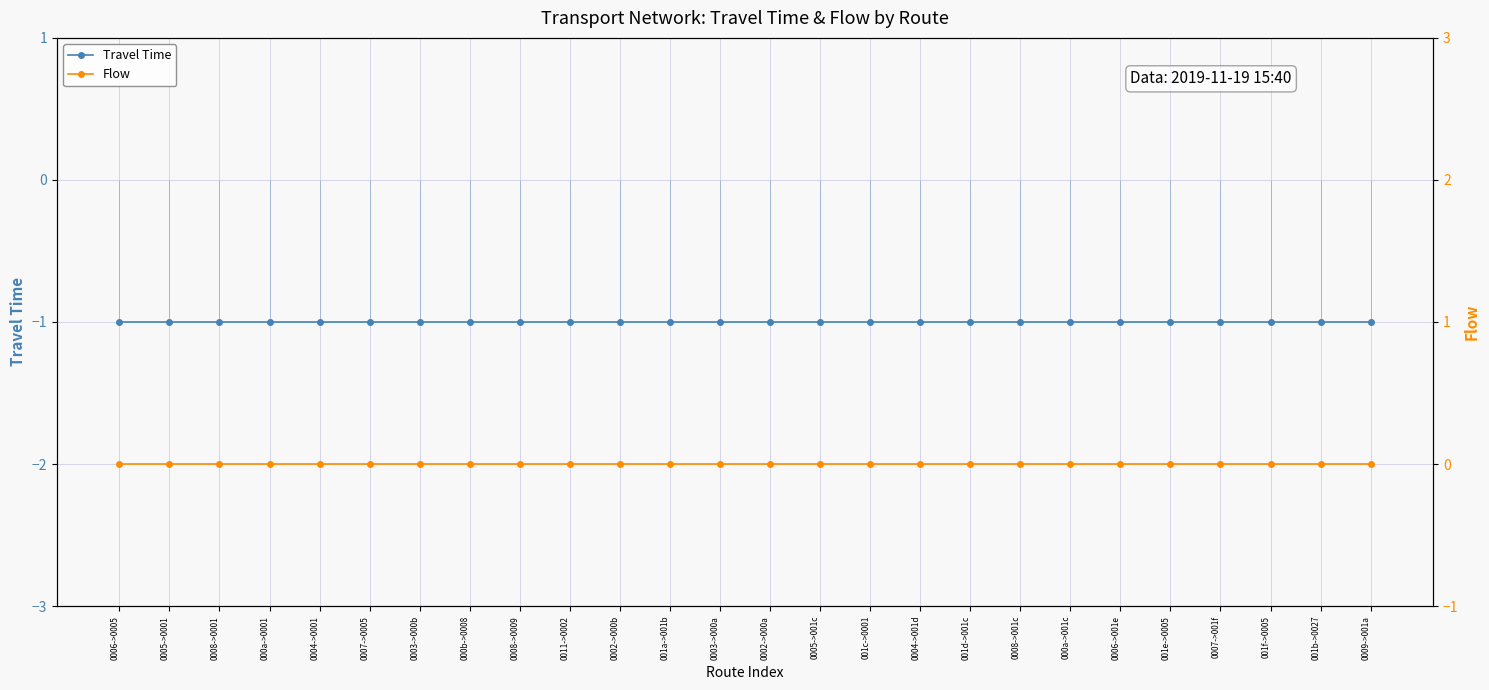

Which series has the largest total across all categories?

Flow